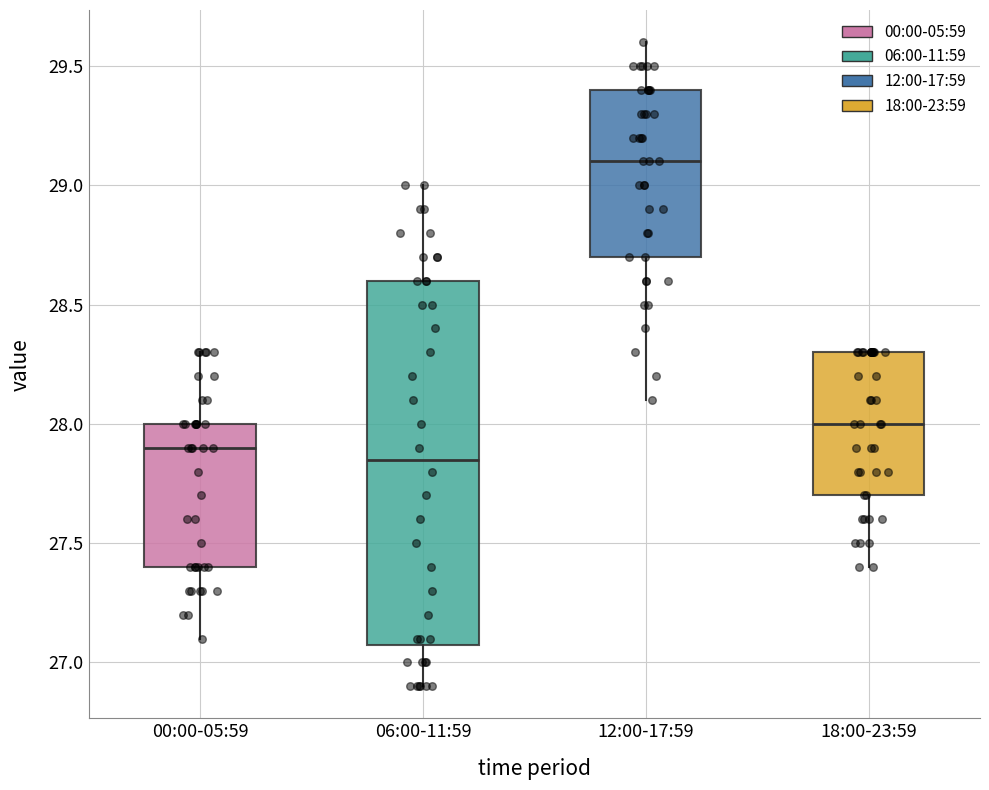

Reading left to right, read every box against the y-axis: the position of its median line, the range the box covers, and the ends of its whiskers. The values are not printed on the chart, so give them approximately, as read against the axis.

00:00-05:59: median 27.90, box 27.40 to 28.00, whiskers 27.10 to 28.30
06:00-11:59: median 27.85, box 27.10 to 28.60, whiskers 26.90 to 29.00
12:00-17:59: median 29.10, box 28.70 to 29.40, whiskers 28.10 to 29.60
18:00-23:59: median 28.00, box 27.70 to 28.30, whiskers 27.40 to 28.30